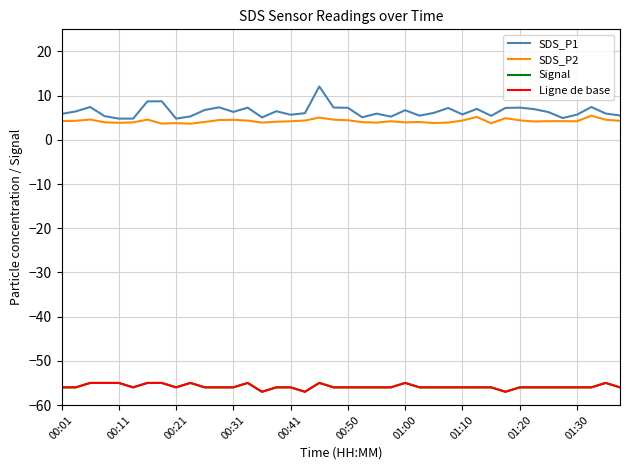

Is this an area chart (filled region under the line)?

No